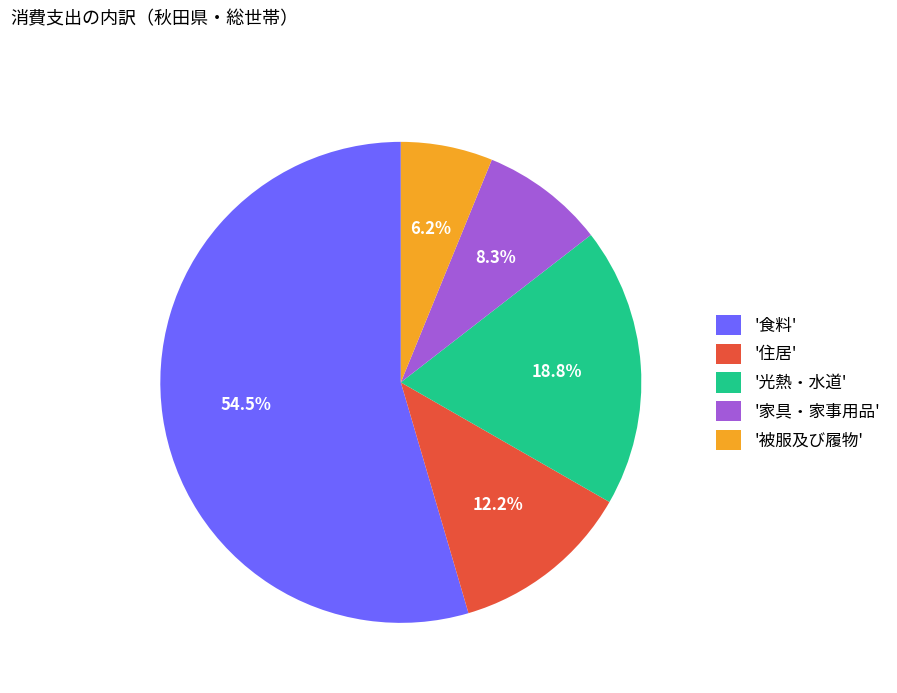

Which category has the smallest portion of the pie?

'被服及び履物'